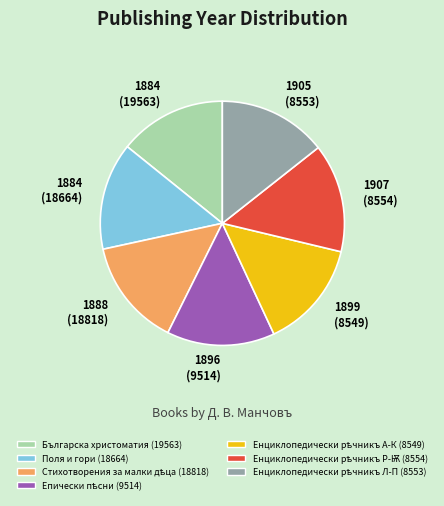

Does any single category account for the majority?

No